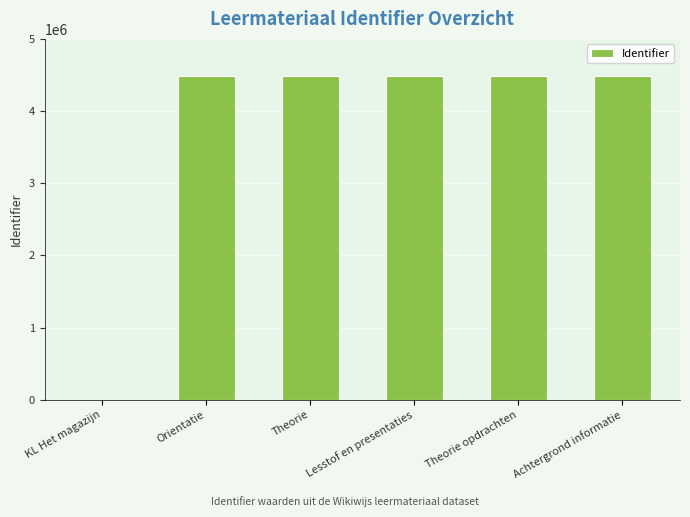

Count the number of data series in this chart.

1